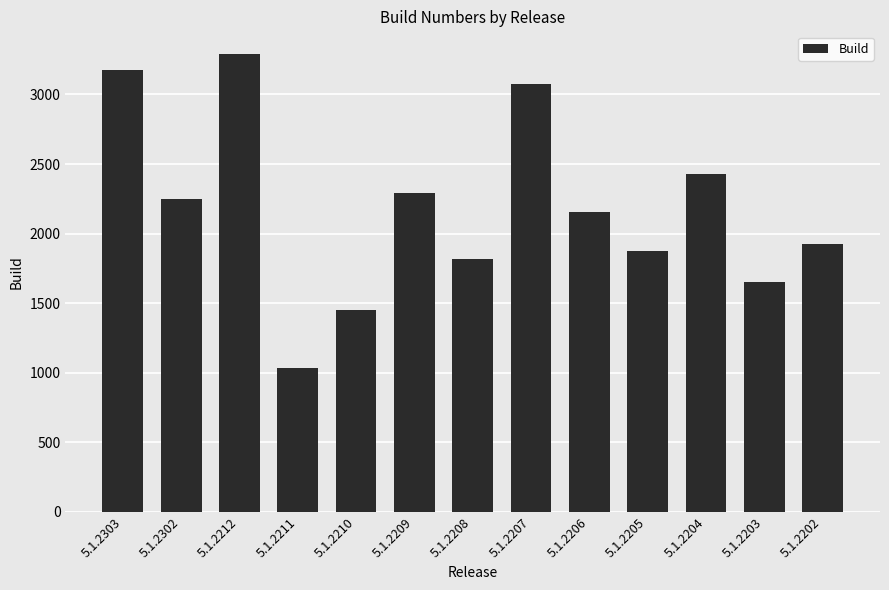

What is the value of the 13th bar from the left?

1923